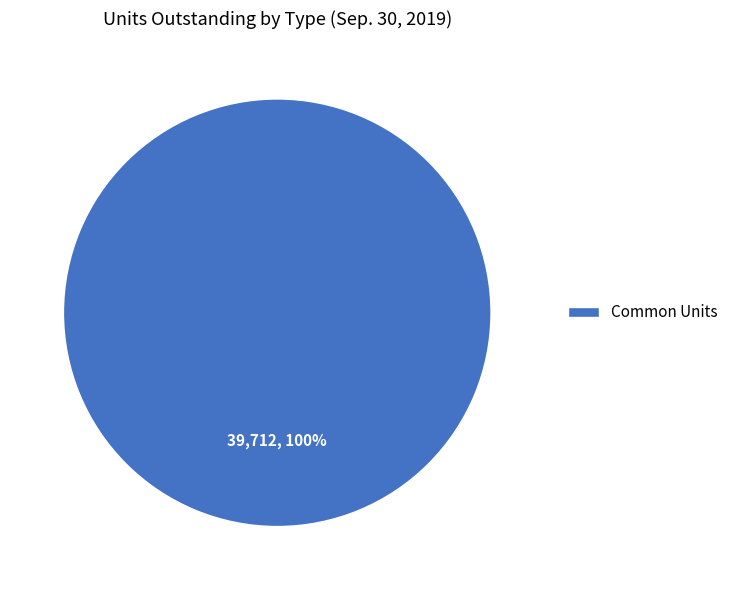

True or false: Common Units accounts for 100% of the total.

True